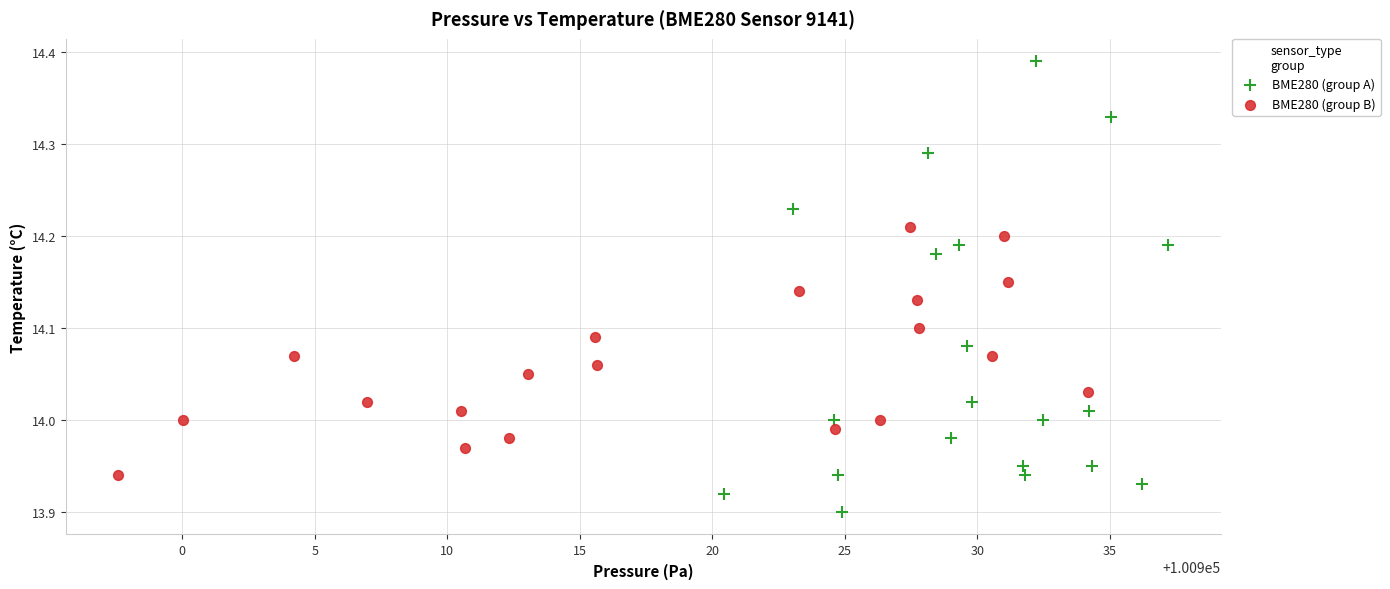

What are all the series names shown in the legend?

BME280 (group A), BME280 (group B)